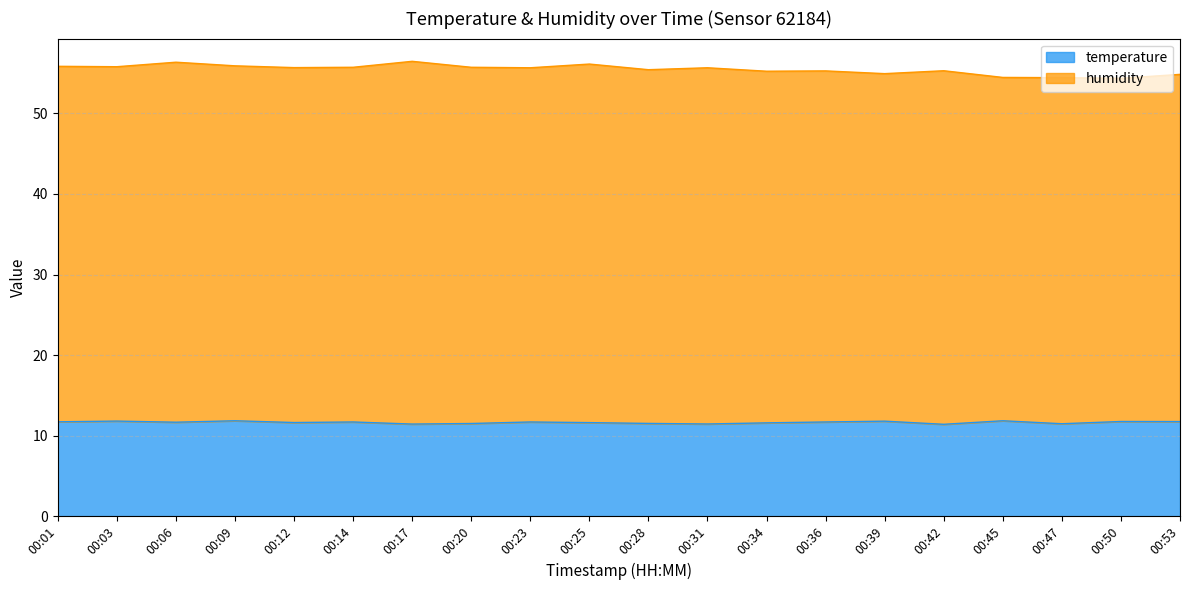

Does the chart display data point markers on the line(s)?

No